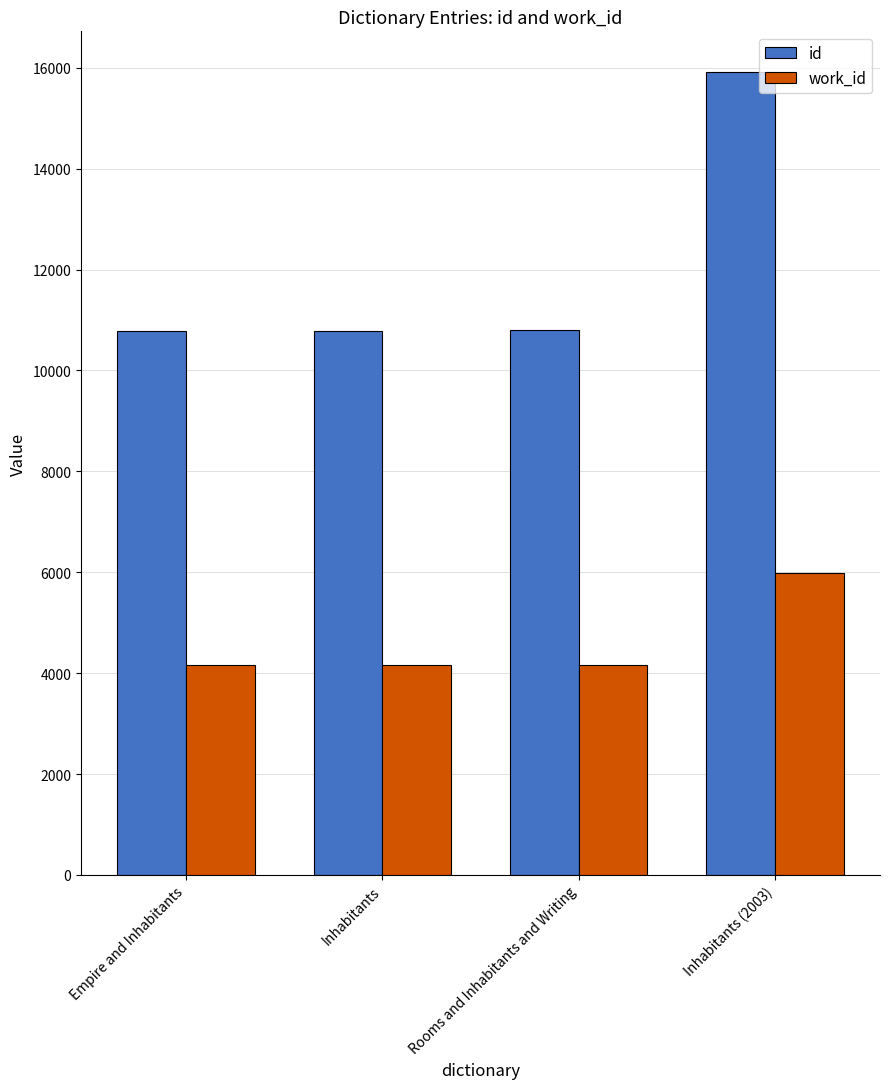

What value does the id series have at Inhabitants (2003), to the nearest 100?

15900